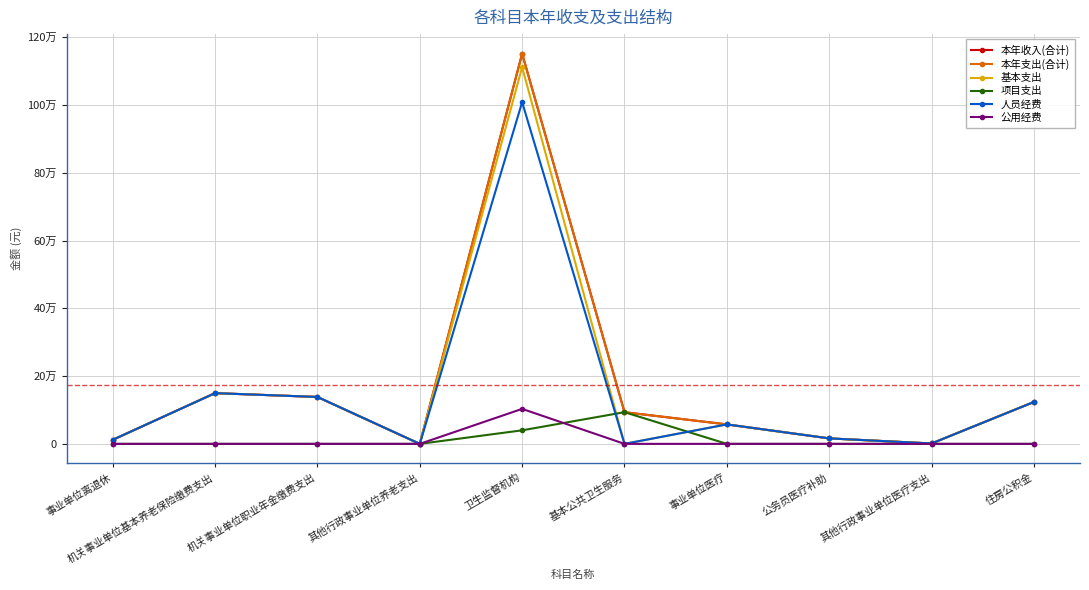

At 基本公共卫生服务, list the series in order from smallest to largest.

基本支出, 人员经费, 公用经费, 本年收入(合计), 本年支出(合计), 项目支出